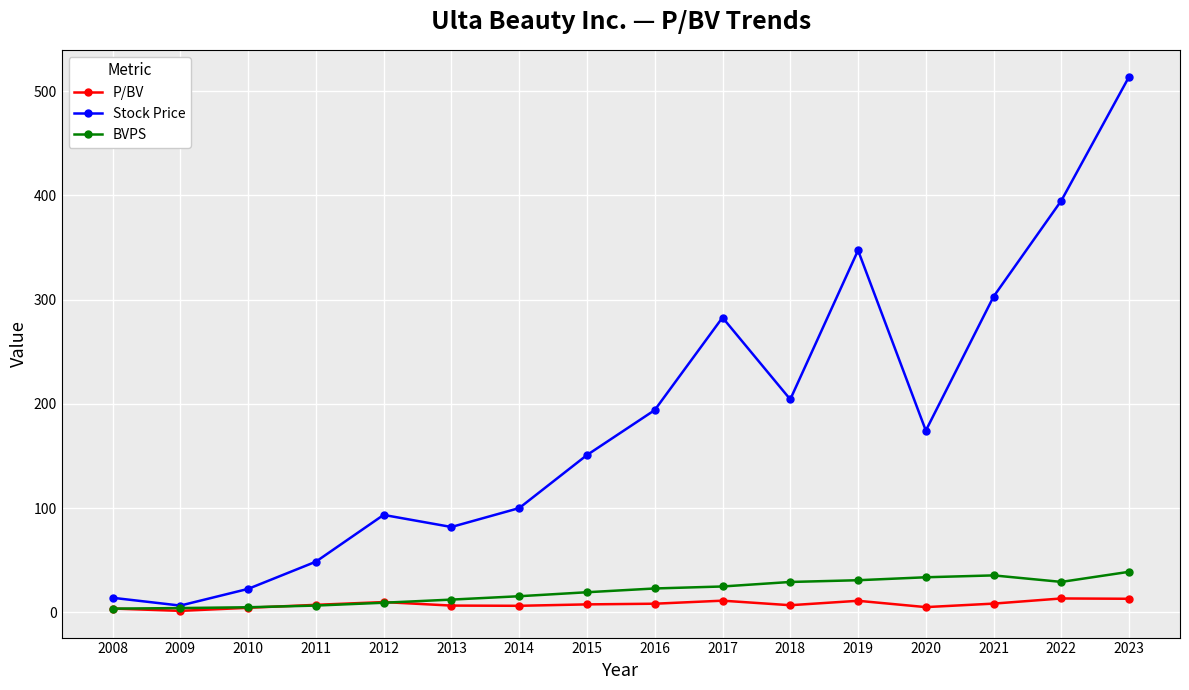

At which label is Stock Price closest to 260?

2017